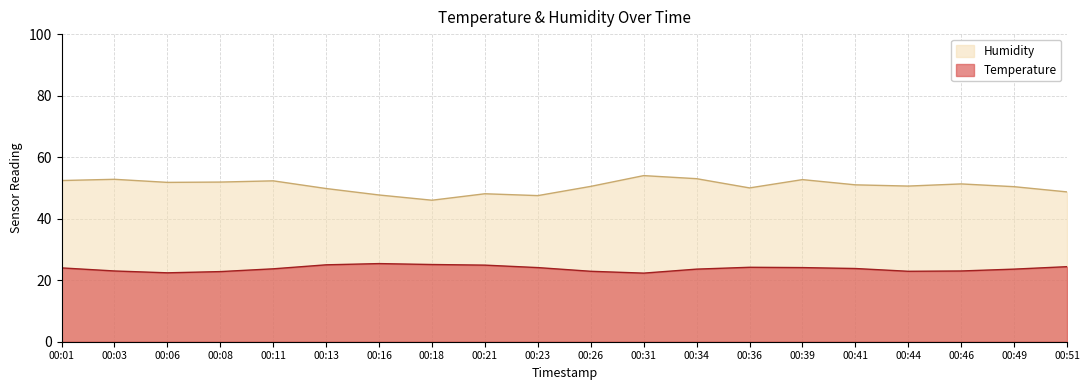

In Humidity, how many points are higher than both neighbors (excluding endpoints)?

6